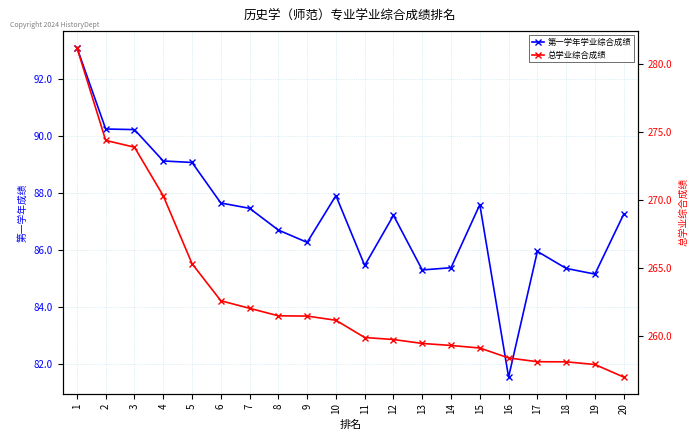

What is the sum of the 第一学年学业综合成绩 values at 13 and 19?

170.5